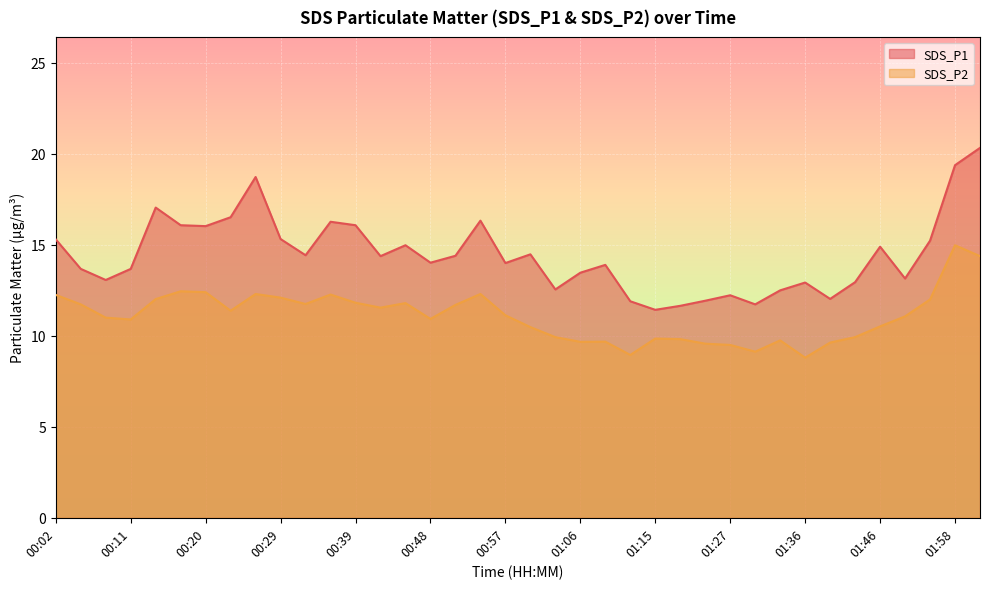

What is the label of the 30th point from the left?

01:33